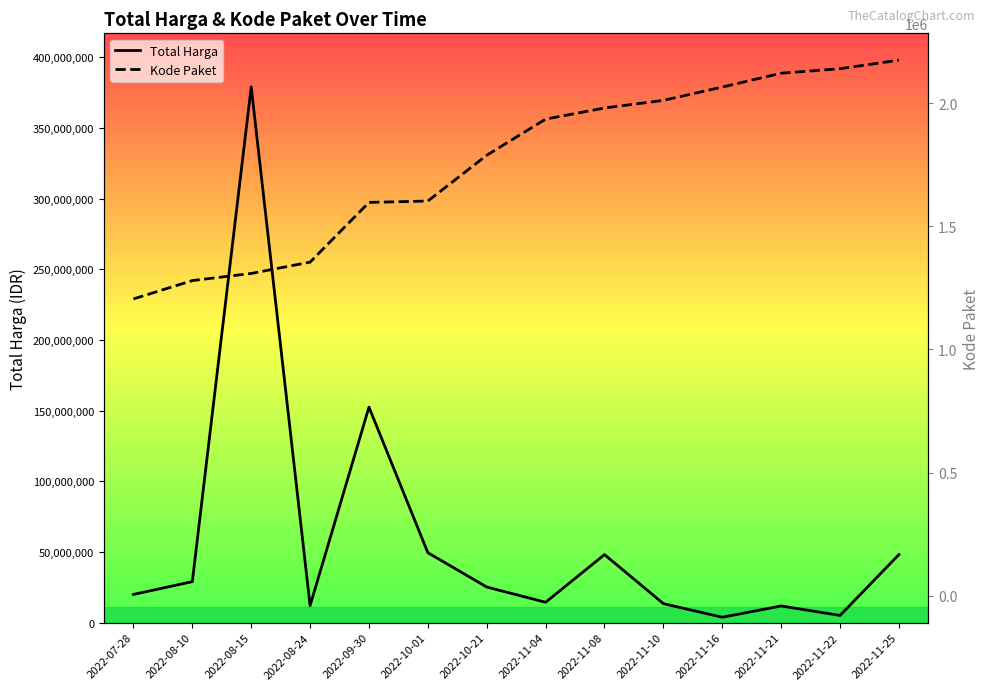

Reading right to left, list all the values displayed in this chart.

Total Harga: 48140000	5093000	11800000	3825000	13442000	48140000	14400000	25200000	49478000	152477000	12000000	379075000	29000000	19950000
Kode Paket: 2174549	2139573	2121450	2065183	2011140	1980186	1935089	1788370	1602603	1597005	1354517	1308563	1279649	1205257